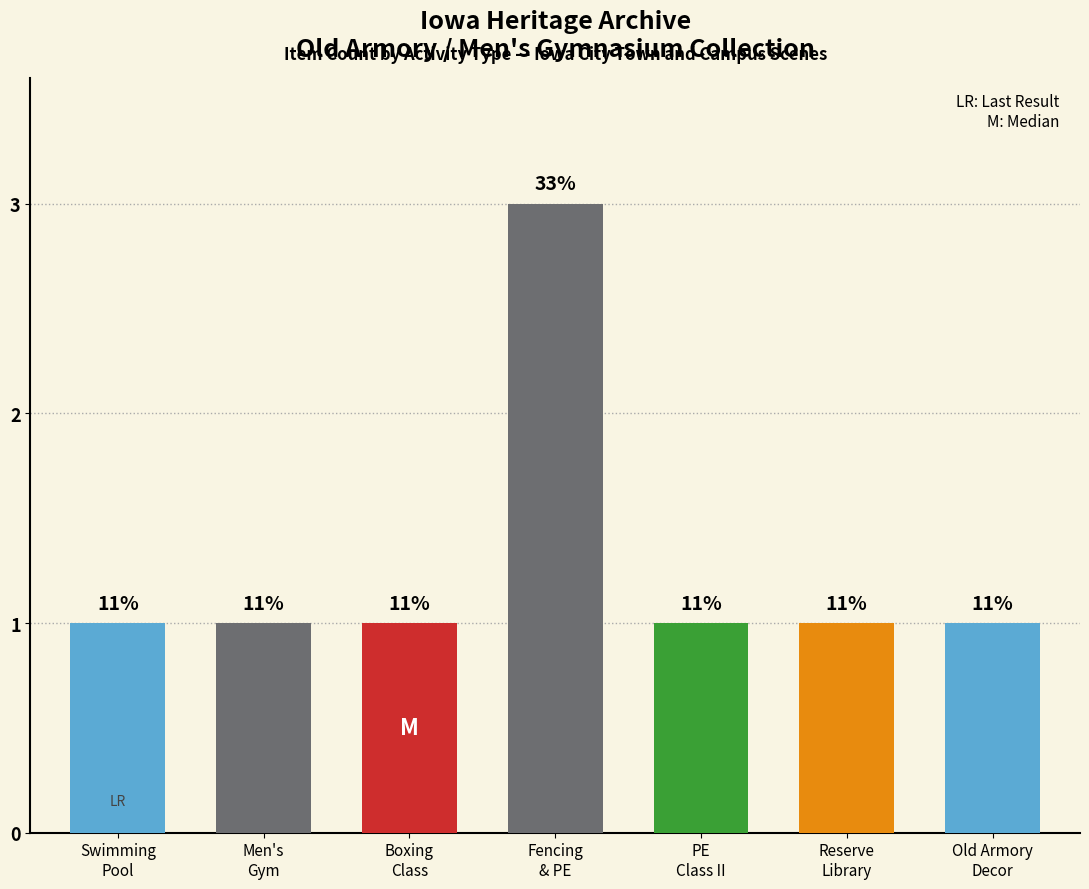

List the labels in order of value, smallest first.

Swimming
Pool, Men's
Gym, Boxing
Class, PE
Class II, Reserve
Library, Old Armory
Decor, Fencing
& PE